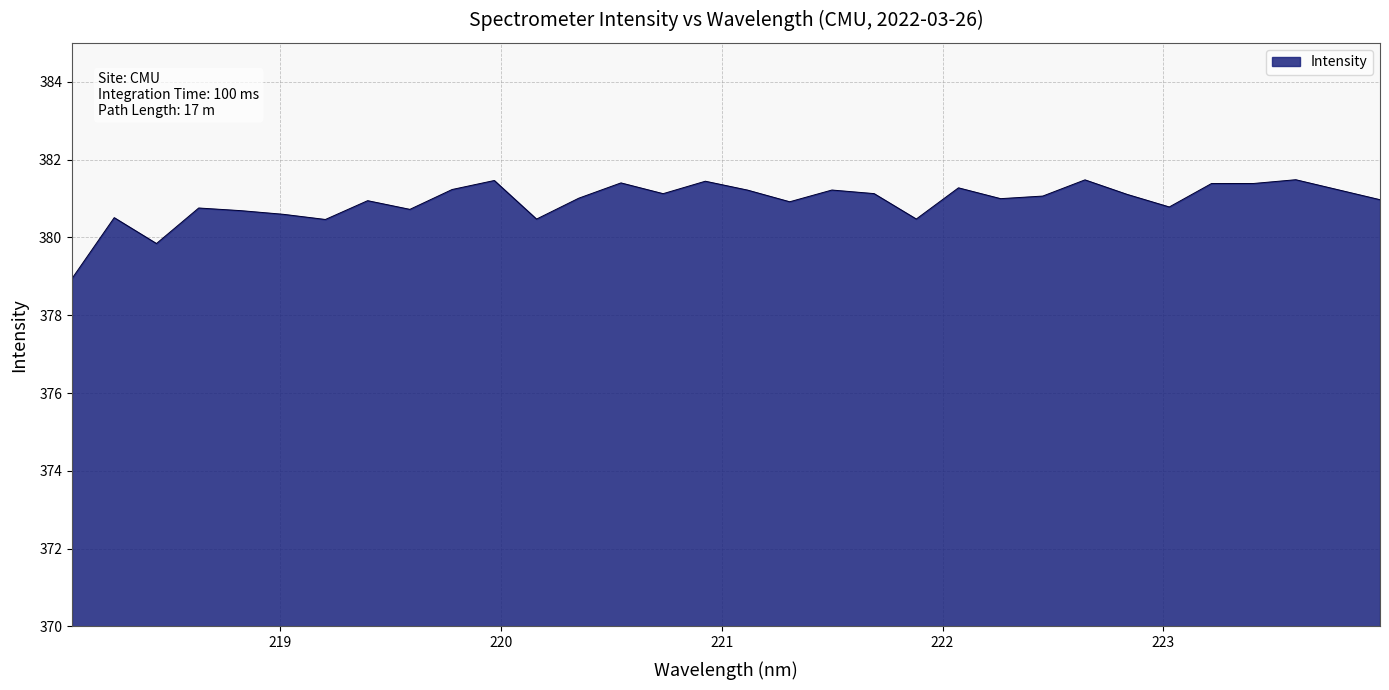

True or false: there are more than 0 points higher than both neighbors.

True